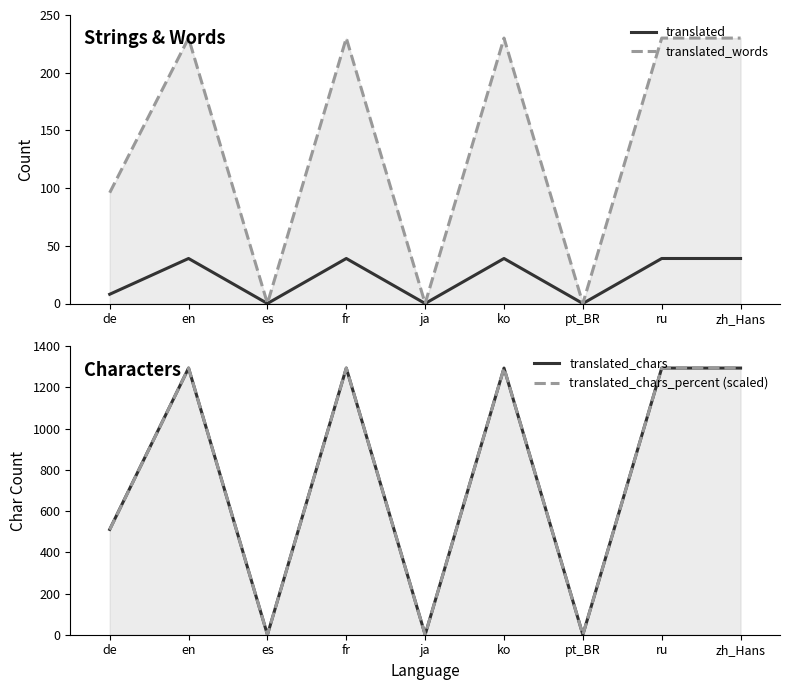

True or false: translated and translated_chars_percent (scaled) cross at least once.

False